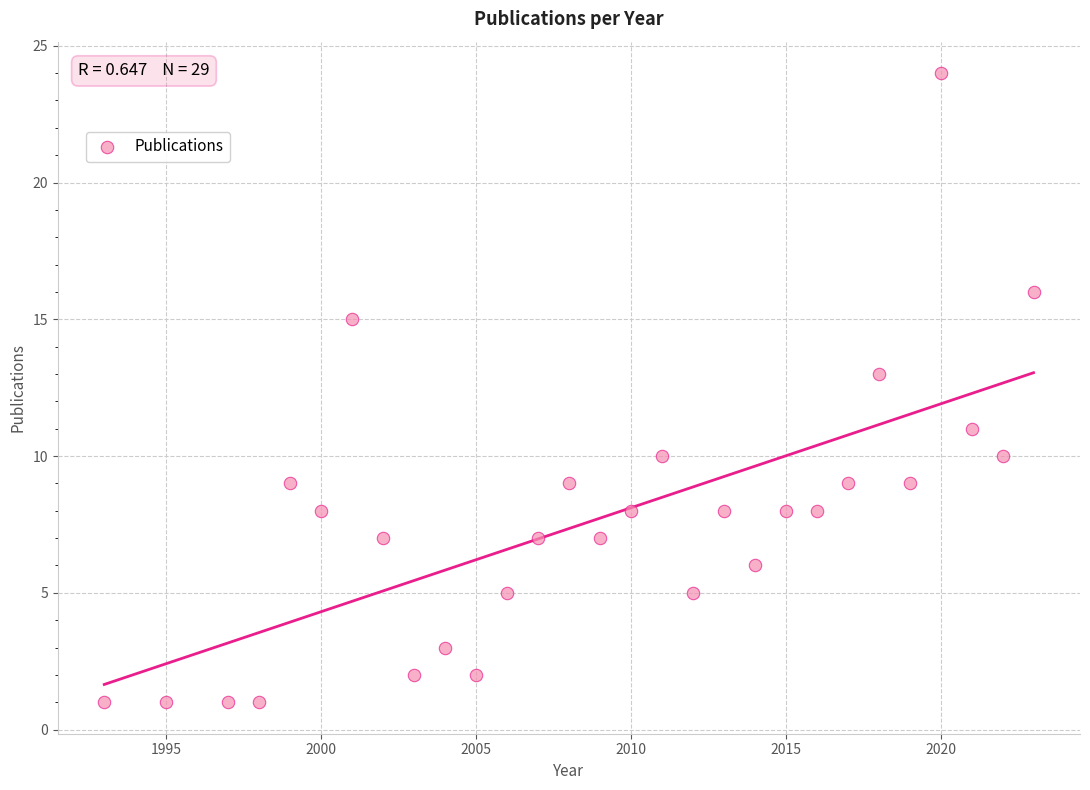

What is the range of Y values (max minus min)?

23